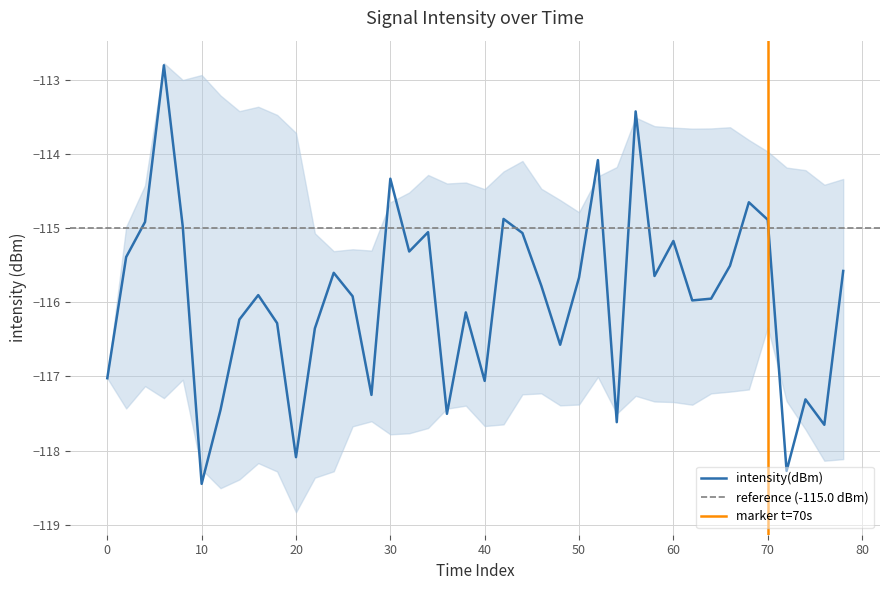

How many data points are above -115?

9